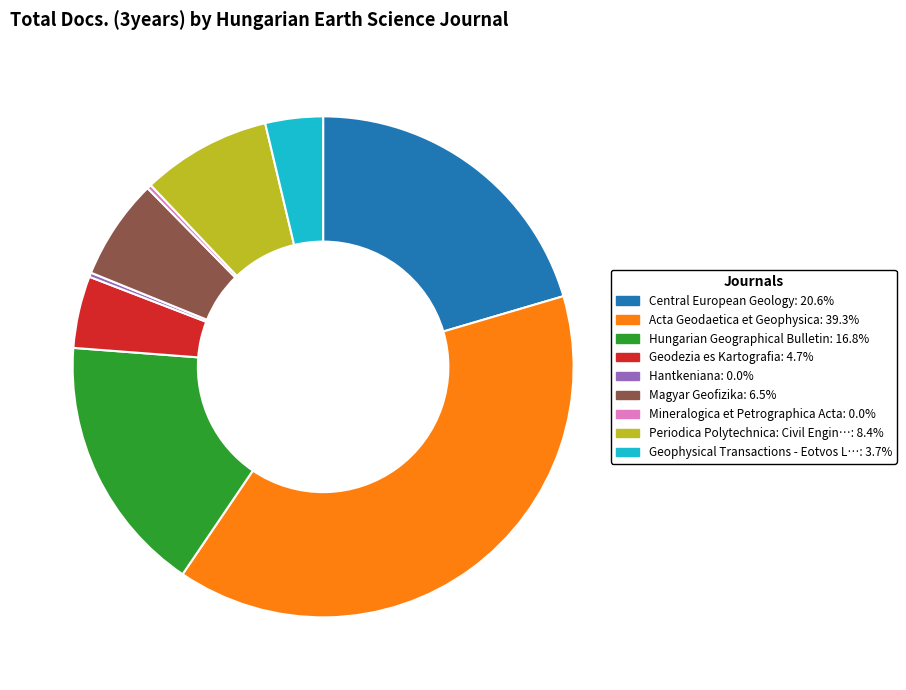

How many segments does this pie chart have?

9